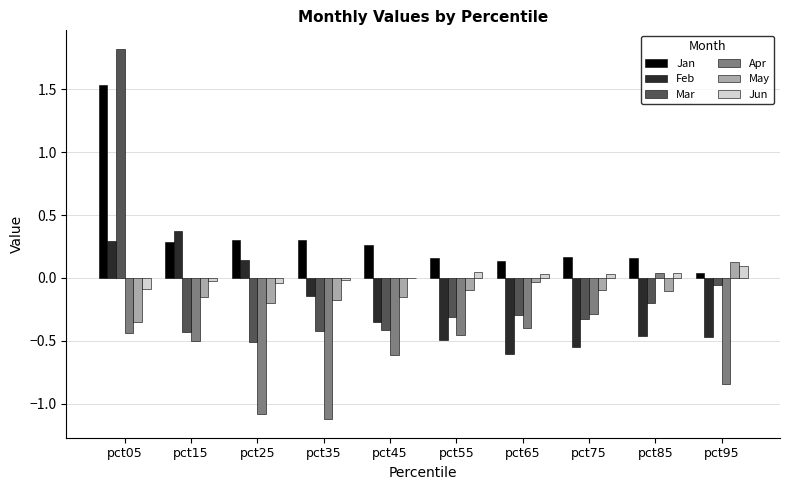

What is the sum of all Apr values?

-5.7